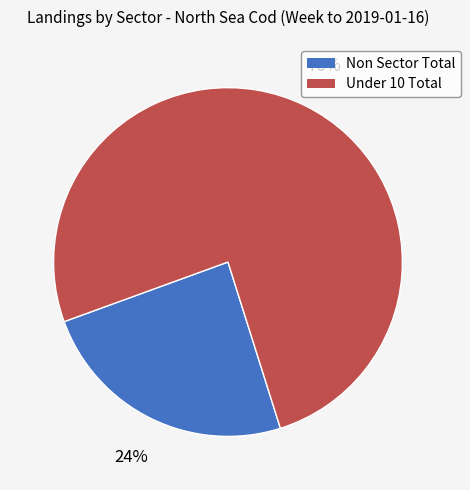

Does any single category account for the majority?

Yes